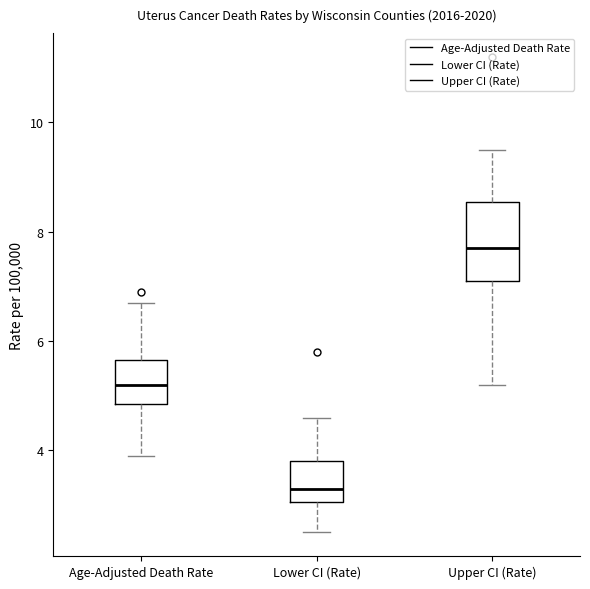

Reading left to right, transcribe this box plot: for each box, give where its median line is, the range the box spans, and where its two whiskers end, as read against the y-axis. The values are not printed on the chart, so give them approximately, as read against the axis.

Age-Adjusted Death Rate: median 5.2, box 4.8 to 5.6, whiskers 4.0 to 6.8
Lower CI (Rate): median 3.4, box 3.0 to 3.8, whiskers 2.6 to 4.6
Upper CI (Rate): median 7.8, box 7.2 to 8.6, whiskers 5.2 to 9.6